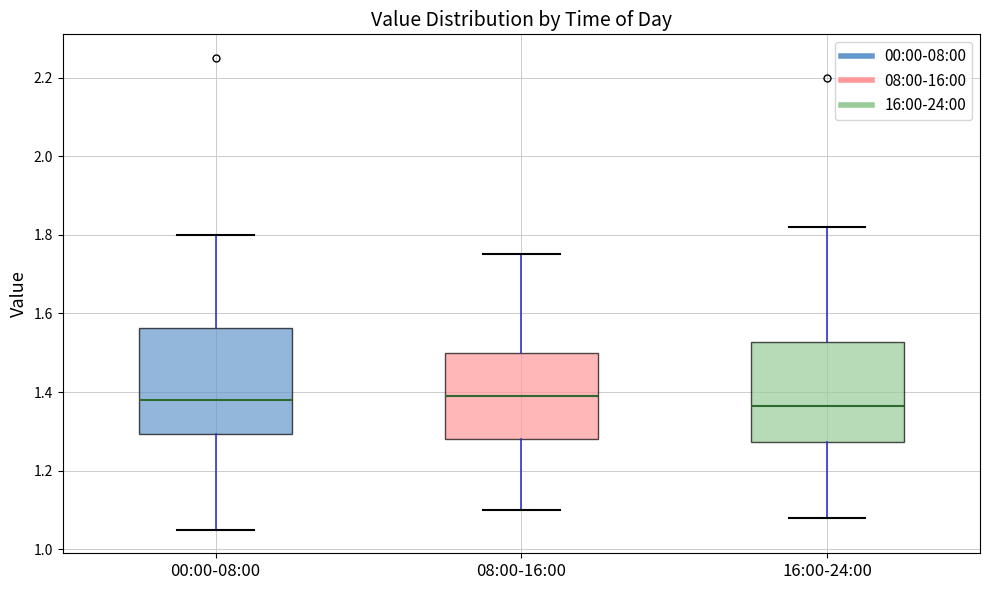

Reading left to right, read every box against the y-axis: the position of its median line, the range the box covers, and the ends of its whiskers. The values are not printed on the chart, so give them approximately, as read against the axis.

00:00-08:00: median 1.38, box 1.30 to 1.56, whiskers 1.06 to 1.80
08:00-16:00: median 1.40, box 1.28 to 1.50, whiskers 1.10 to 1.76
16:00-24:00: median 1.36, box 1.28 to 1.52, whiskers 1.08 to 1.82